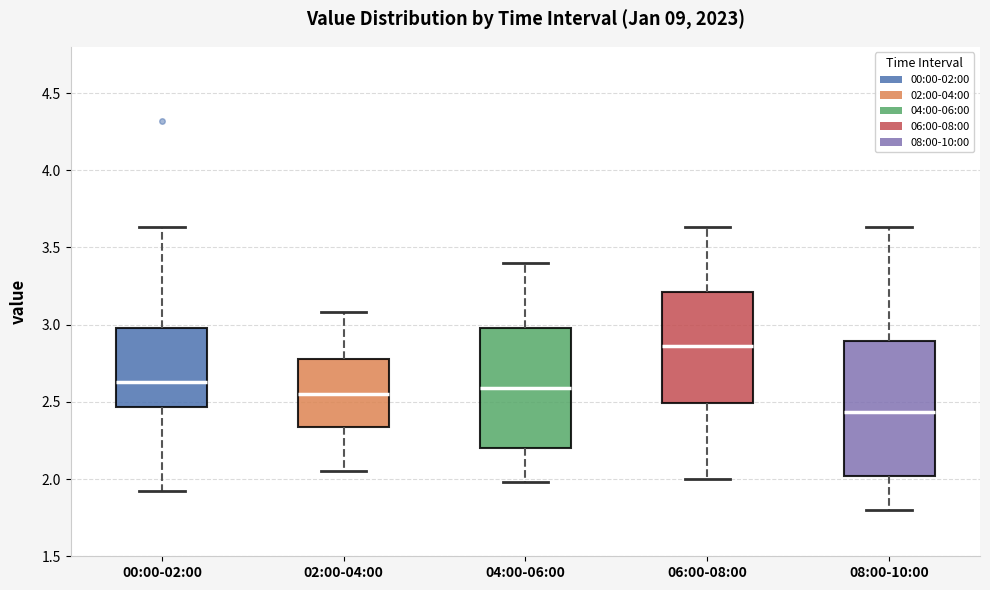

Reading left to right, transcribe this box plot: for each box, give where its median line is, the range the box spans, and where its two whiskers end, as read against the y-axis. The values are not printed on the chart, so give them approximately, as read against the axis.

00:00-02:00: median 2.65, box 2.45 to 3.00, whiskers 1.90 to 3.65
02:00-04:00: median 2.55, box 2.35 to 2.80, whiskers 2.05 to 3.10
04:00-06:00: median 2.60, box 2.20 to 3.00, whiskers 2.00 to 3.40
06:00-08:00: median 2.85, box 2.50 to 3.20, whiskers 2.00 to 3.65
08:00-10:00: median 2.45, box 2.00 to 2.90, whiskers 1.80 to 3.65